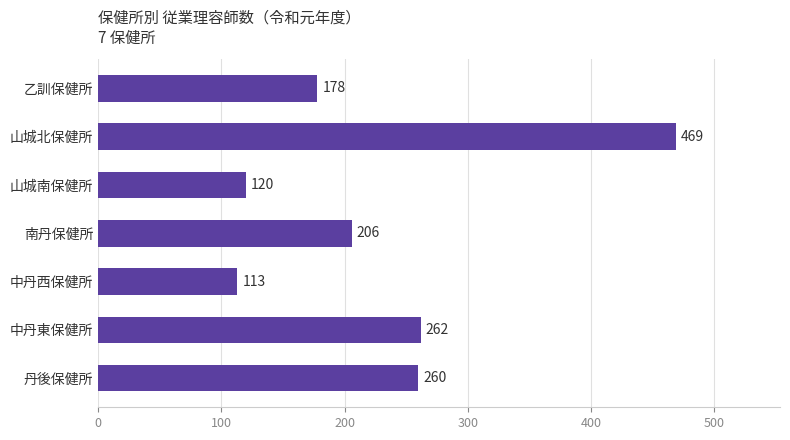

Reading top to bottom, extract all data points from this chart.

乙訓保健所=178	山城北保健所=469	山城南保健所=120	南丹保健所=206	中丹西保健所=113	中丹東保健所=262	丹後保健所=260